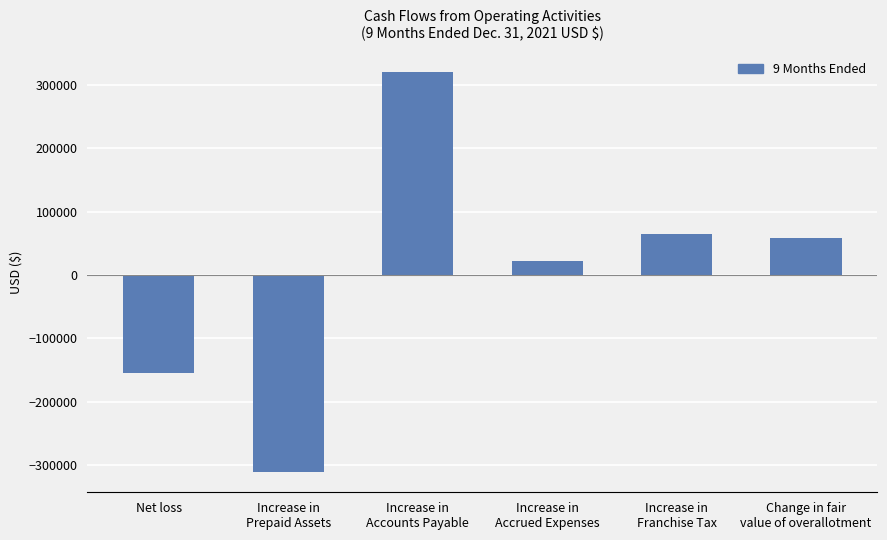

Rank the categories by value from lowest to highest.

Increase in
Prepaid Assets, Net loss, Increase in
Accrued Expenses, Change in fair
value of overallotment, Increase in
Franchise Tax, Increase in
Accounts Payable